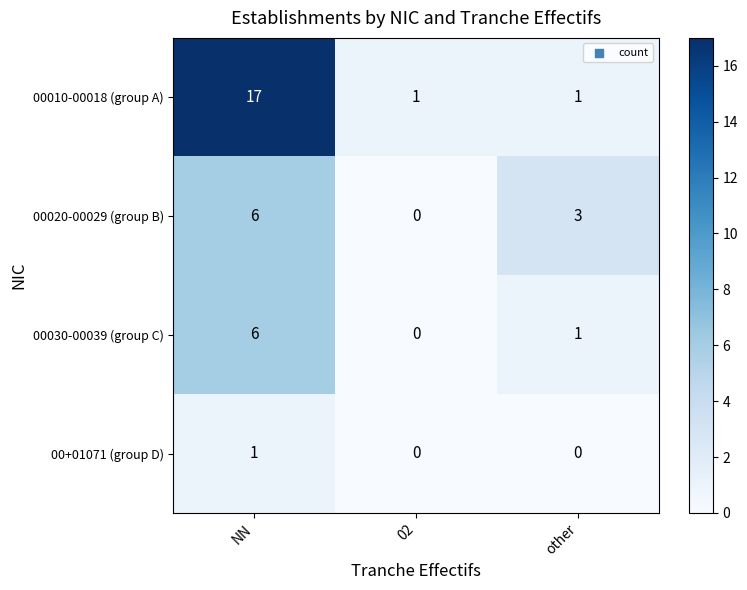

What is the sum of all 00010-00018 (group A) values?

19